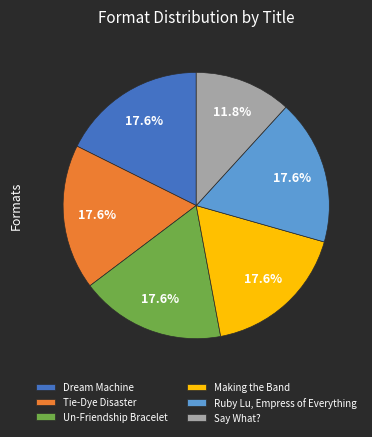

Is the sum of Un-Friendship Bracelet and Tie-Dye Disaster greater than half?

No